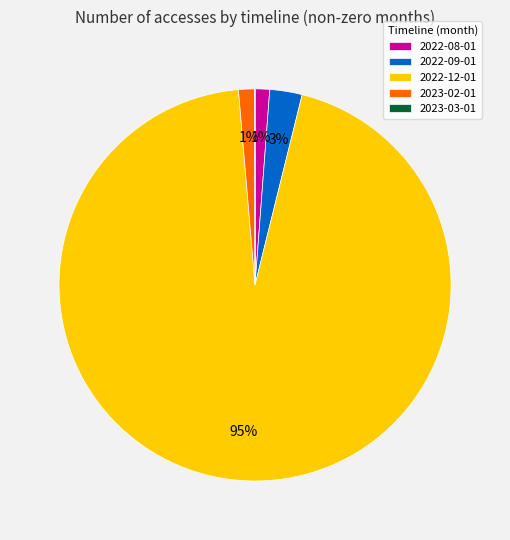

What percentage is the 2022-12-01 slice, to the nearest percent?

95%